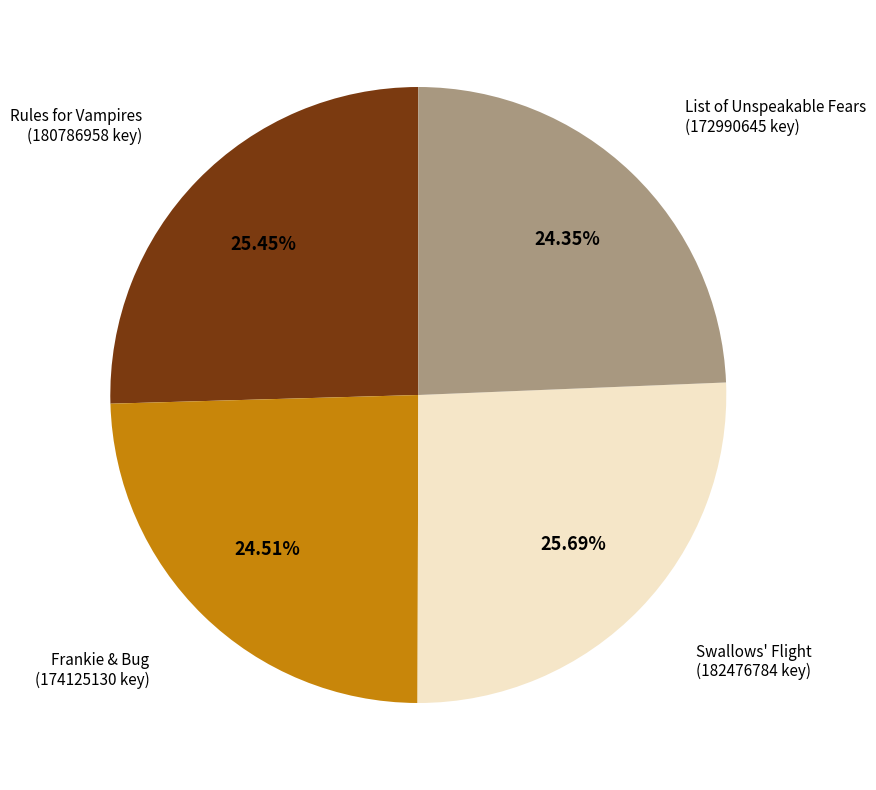

Is there a majority slice in this chart?

No